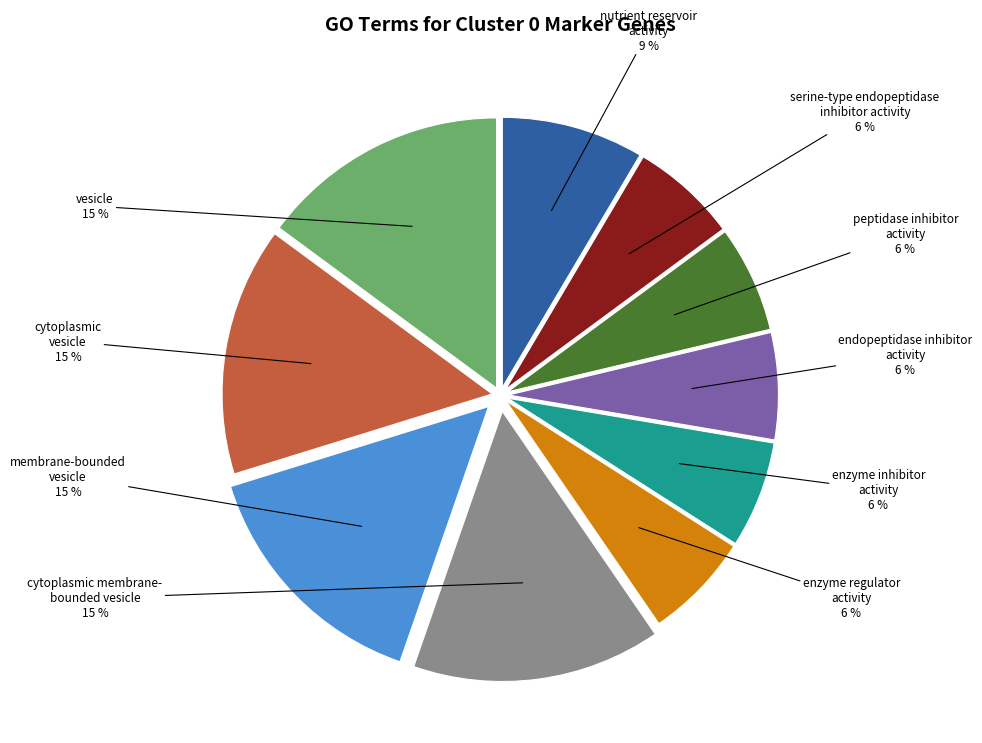

Does any single category account for the majority?

No